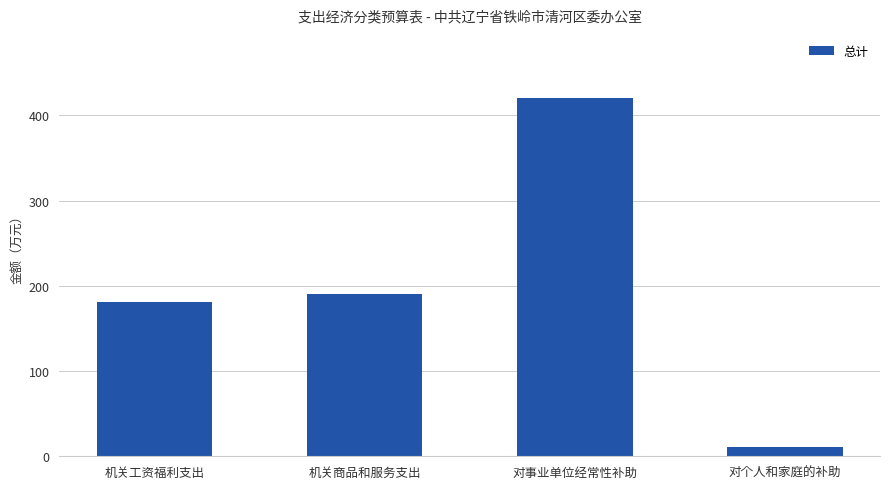

Which has a higher value, 机关商品和服务支出 or 对个人和家庭的补助?

机关商品和服务支出